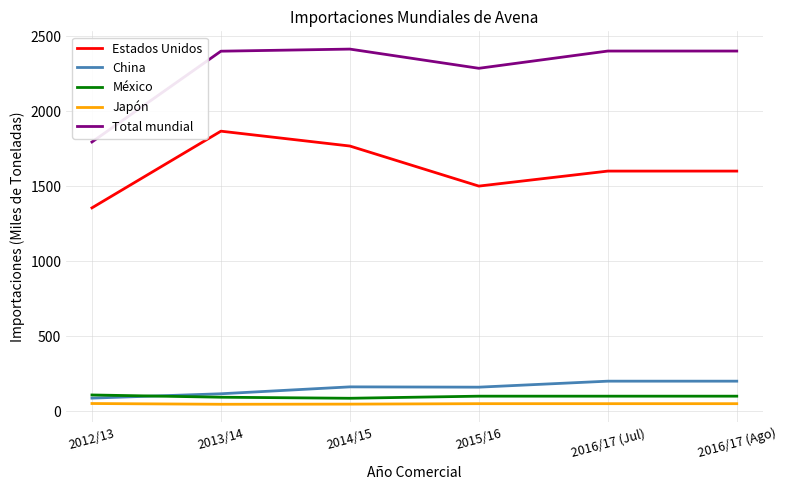

What is the minimum value for Total mundial?

1794